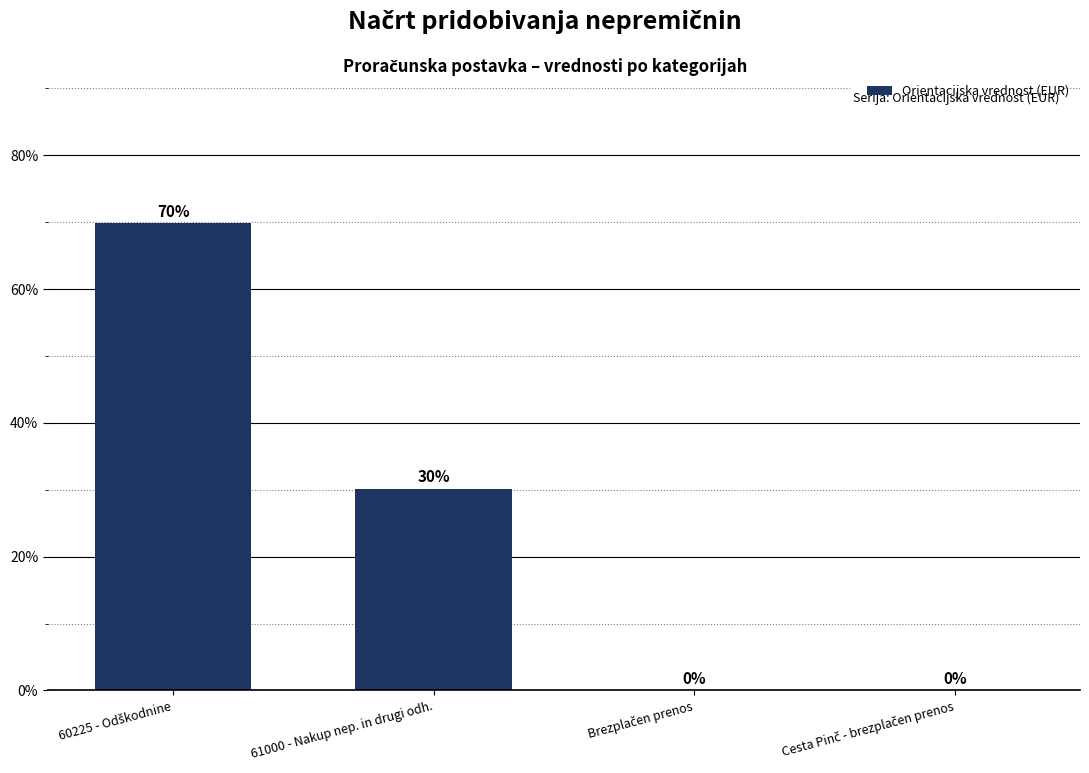

Are the bars horizontal?

No